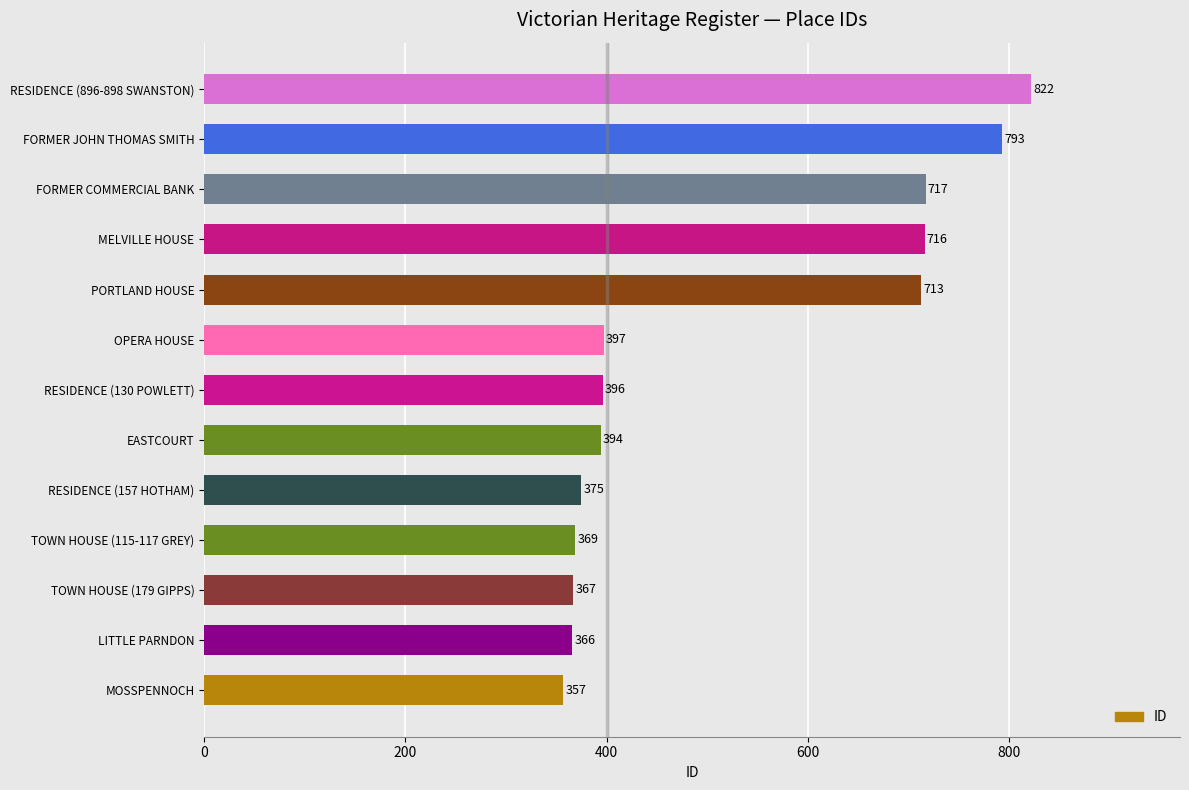

At which label is the value closest to 589?

PORTLAND HOUSE